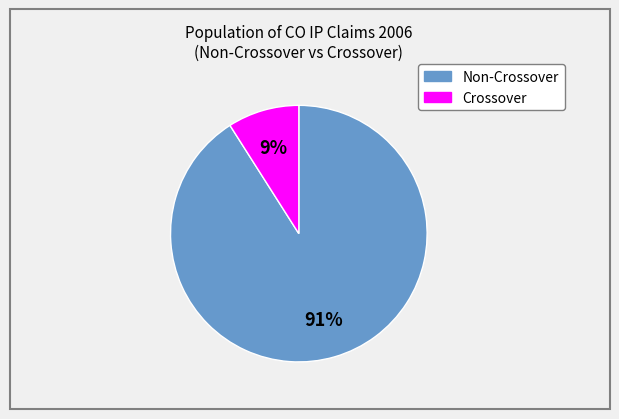

Is there a majority slice in this chart?

Yes